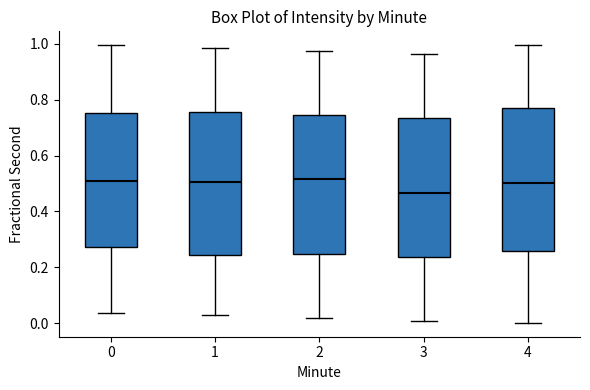

Reading left to right, transcribe this box plot: for each box, give where its median line is, the range the box spans, and where its two whiskers end, as read against the y-axis. The values are not printed on the chart, so give them approximately, as read against the axis.

0: median 0.50, box 0.28 to 0.76, whiskers 0.04 to 1.00
1: median 0.50, box 0.24 to 0.76, whiskers 0.02 to 0.98
2: median 0.52, box 0.24 to 0.74, whiskers 0.02 to 0.98
3: median 0.46, box 0.24 to 0.74, whiskers 0.00 to 0.96
4: median 0.50, box 0.26 to 0.76, whiskers 0.00 to 1.00